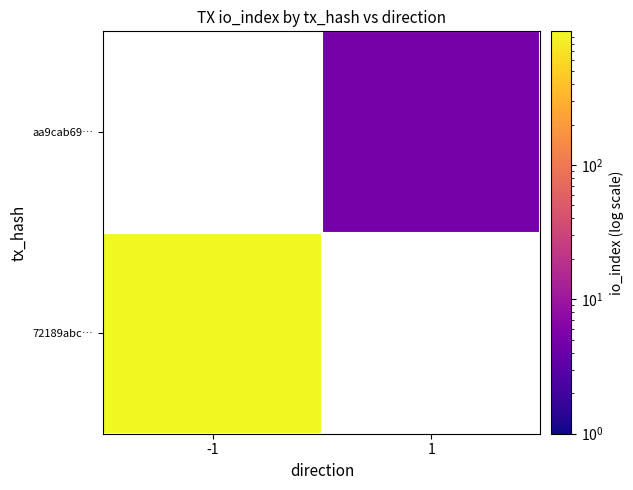

List the series in order of their peak value, lowest first.

72189abc…, aa9cab69…